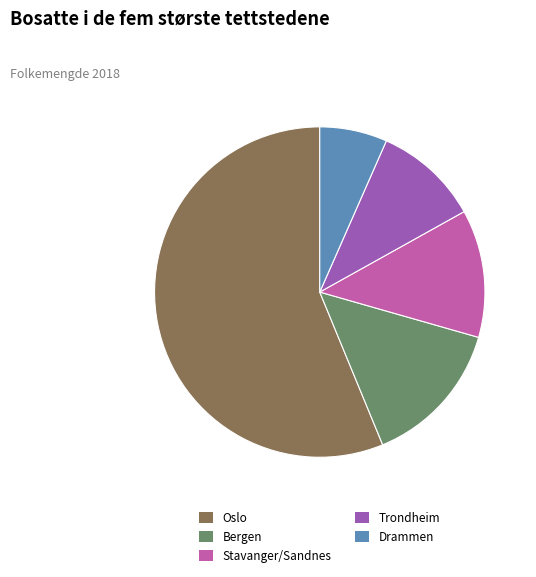

Rank the categories by value from lowest to highest.

Drammen, Trondheim, Stavanger/Sandnes, Bergen, Oslo